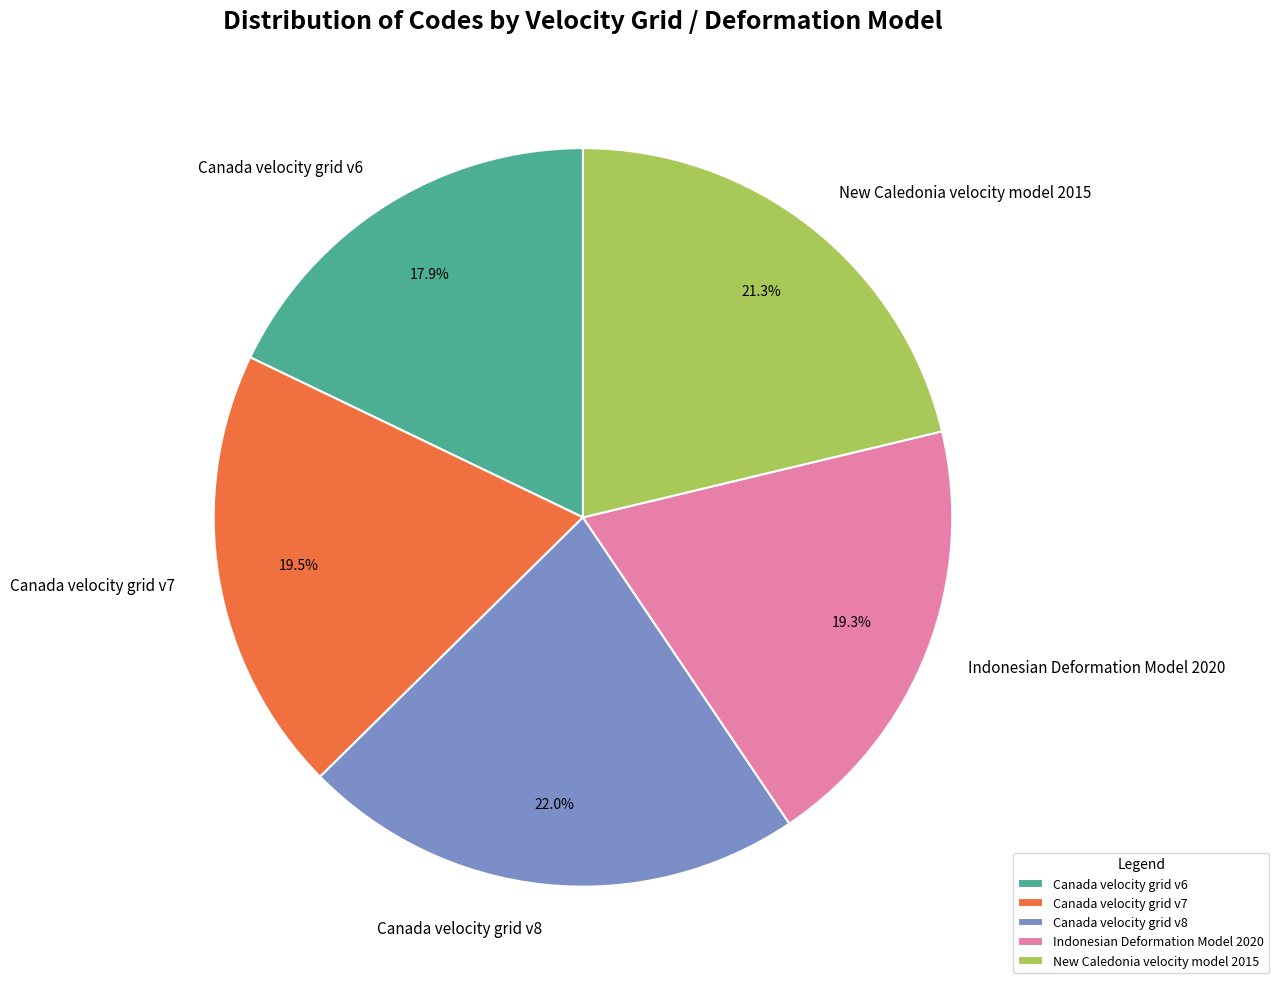

Is New Caledonia velocity model 2015 the majority of the pie?

No